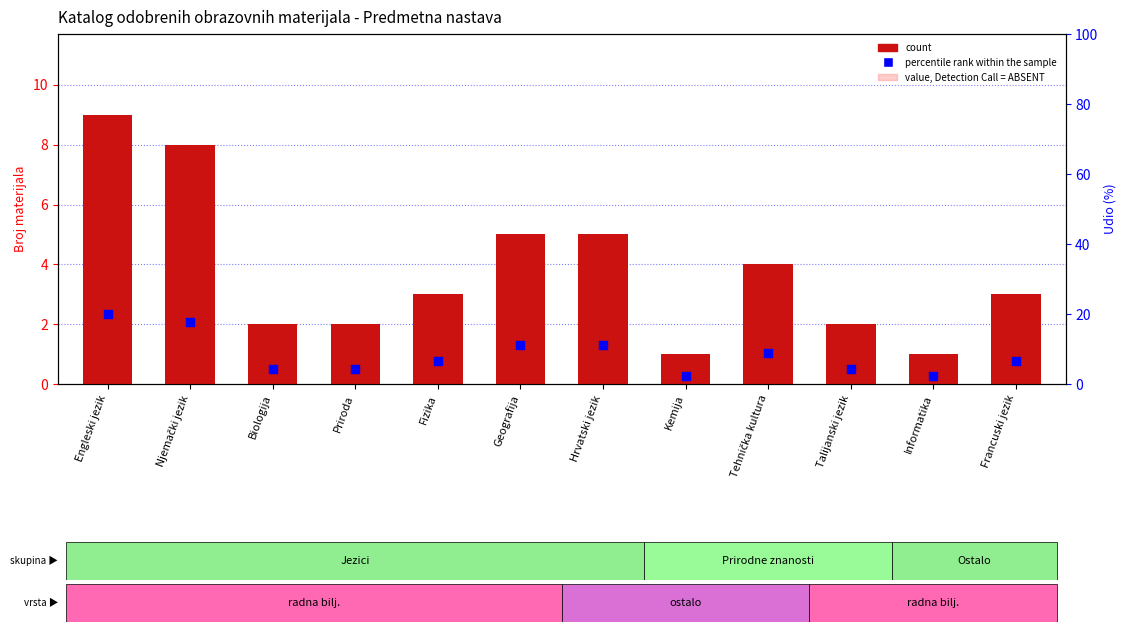

Which series has the largest total across all categories?

percentile rank within the sample